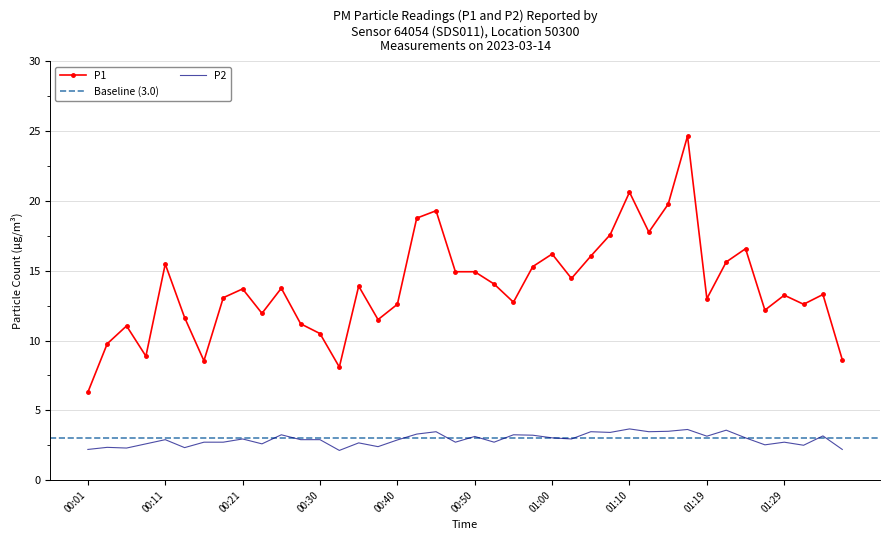

What is the average value of the P1 series?

13.9